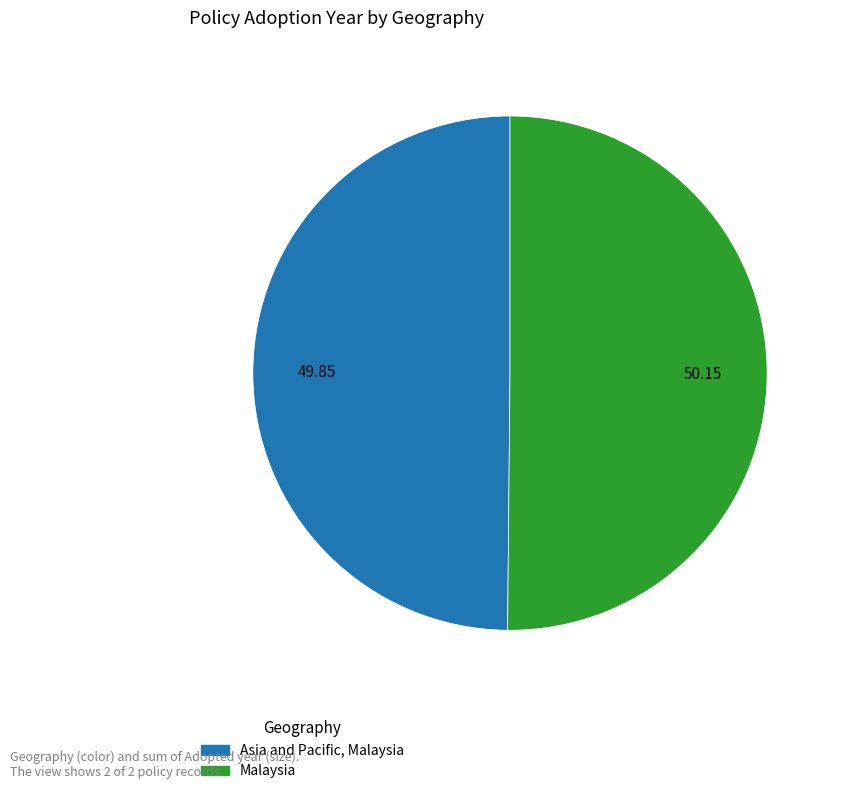

Approximately how many times larger is the value at Malaysia compared to Asia and Pacific, Malaysia?

1.0